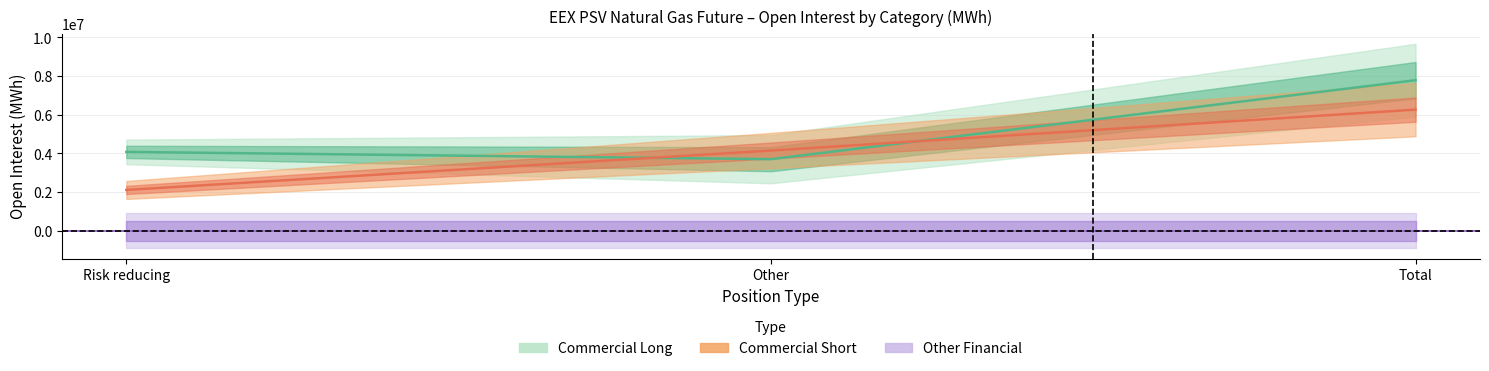

Which series has the largest total across all categories?

Commercial Long